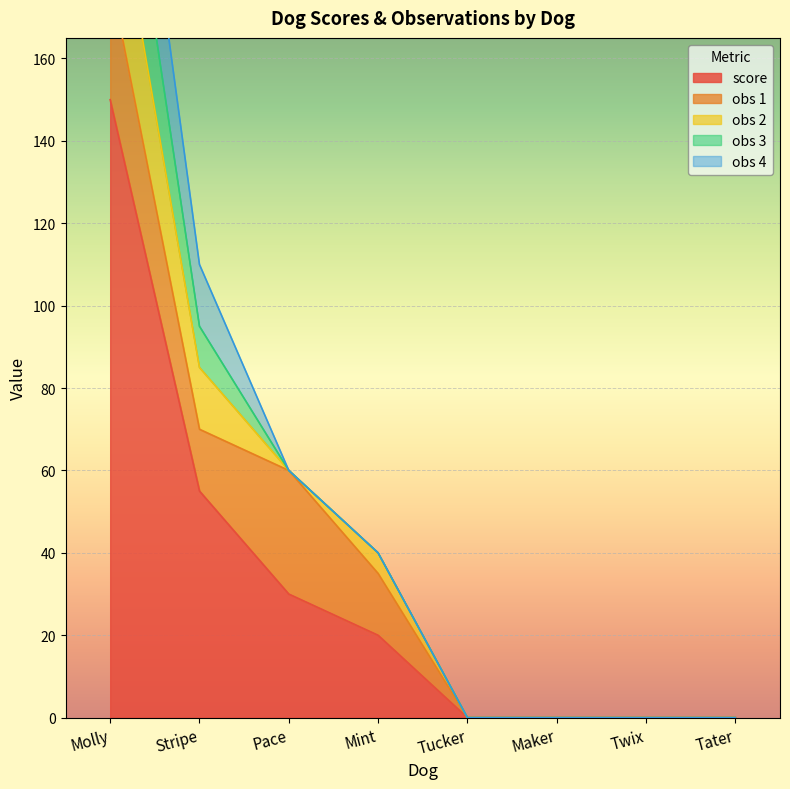

What is the value of the obs 1 point at the 4th from the left?

15